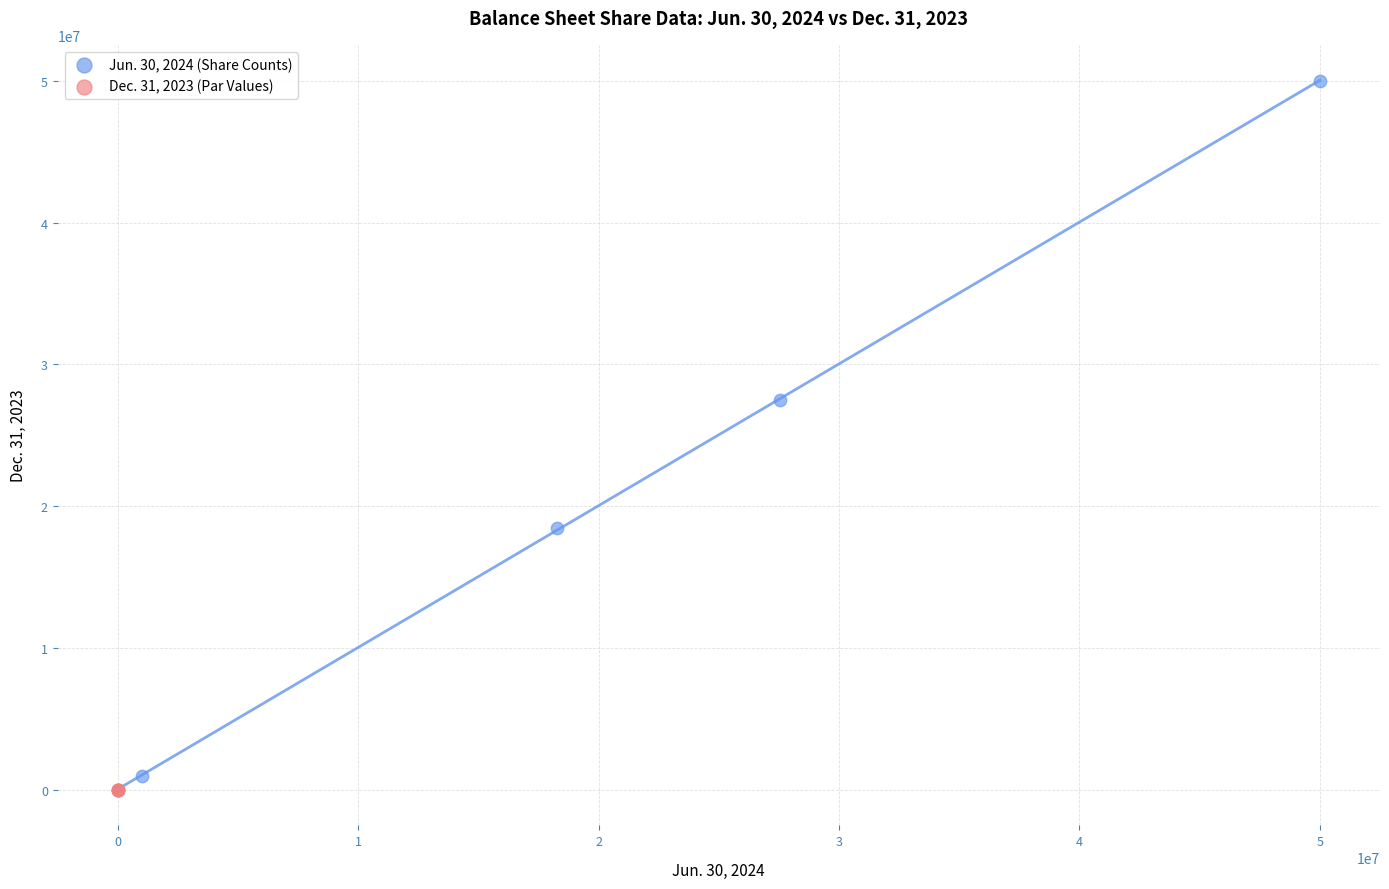

Which series has the widest spread of Y values?

Jun. 30, 2024 (Share Counts)